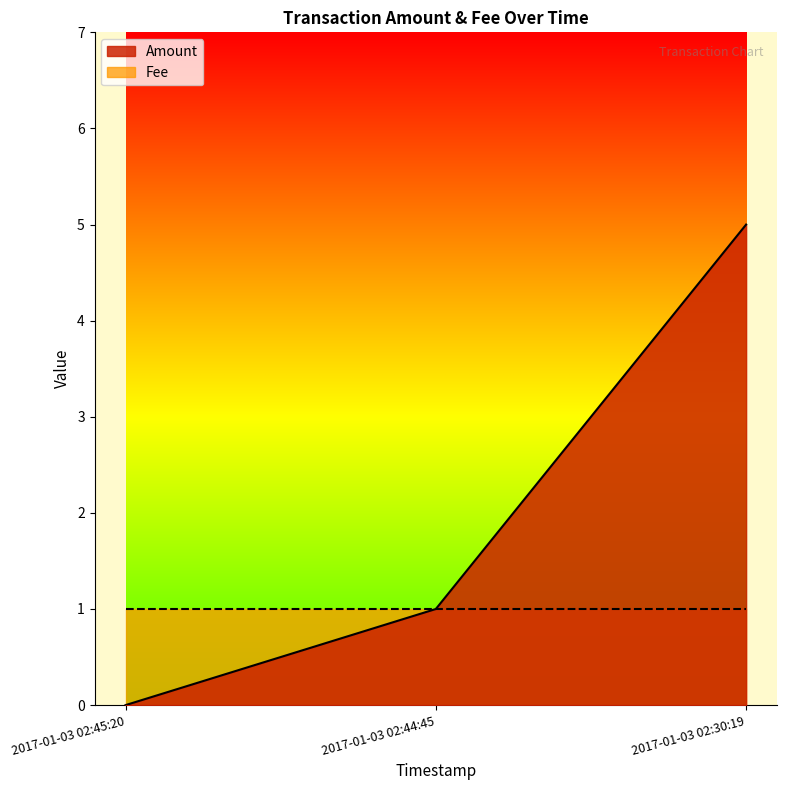

What is the change in value from 2017-01-03 02:44:45 to 2017-01-03 02:30:19?

+4